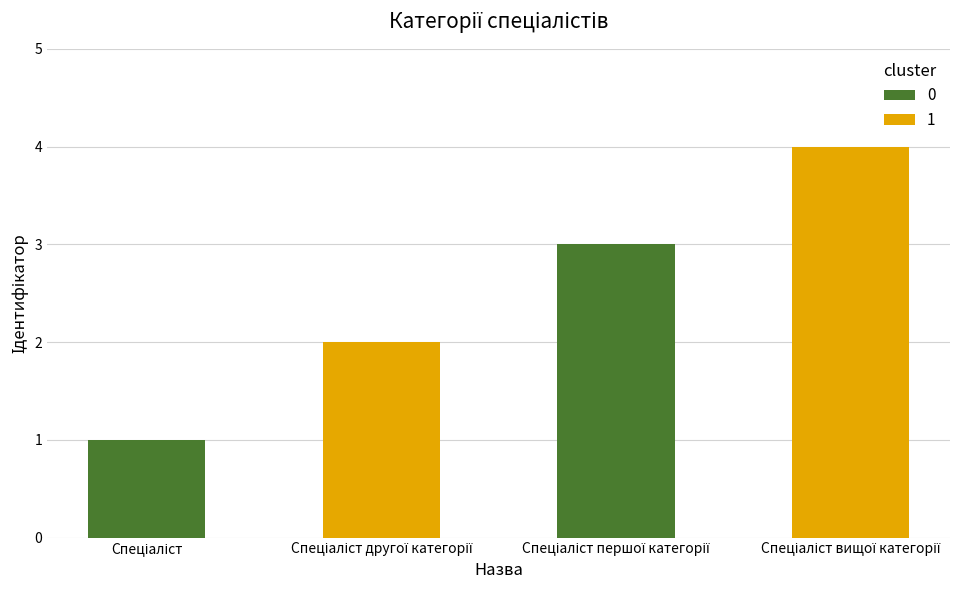

What is the value of the 3rd bar from the left?

3